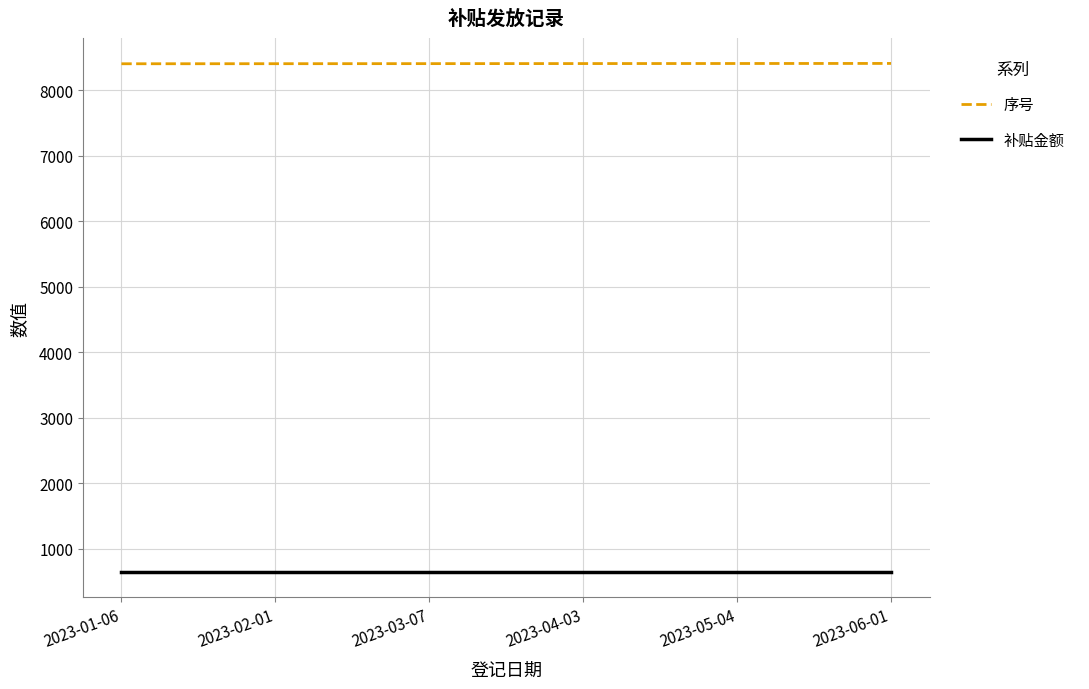

The value of 序号 at 2023-02-01 is 4416. True or false?

False